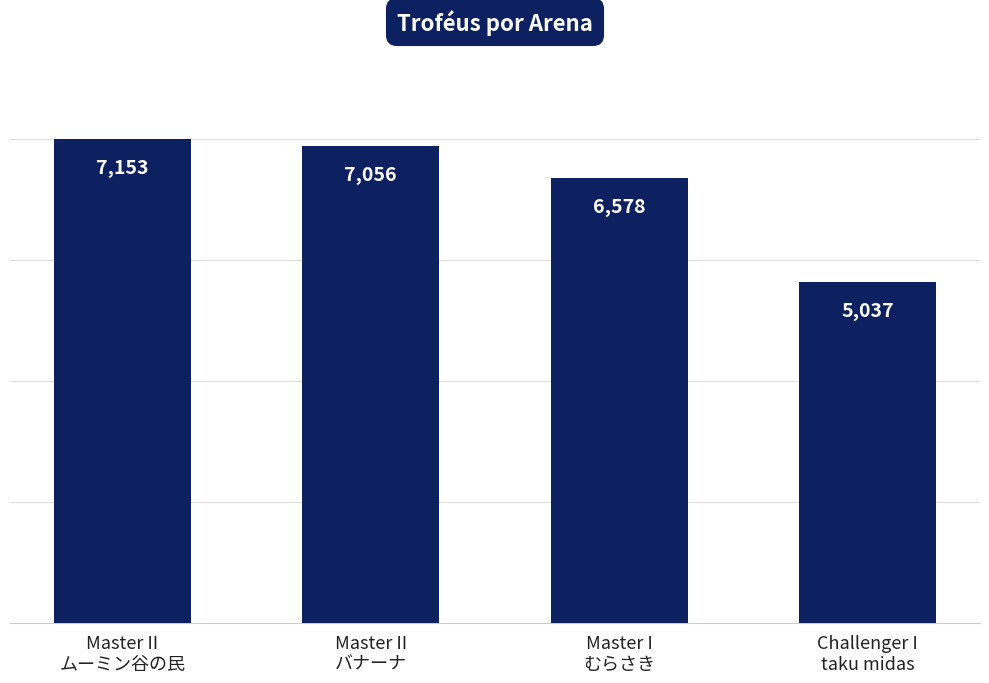

List the labels in order of value, smallest first.

Challenger I
taku midas, Master I
むらさき, Master II
バナーナ, Master II
ムーミン谷の民